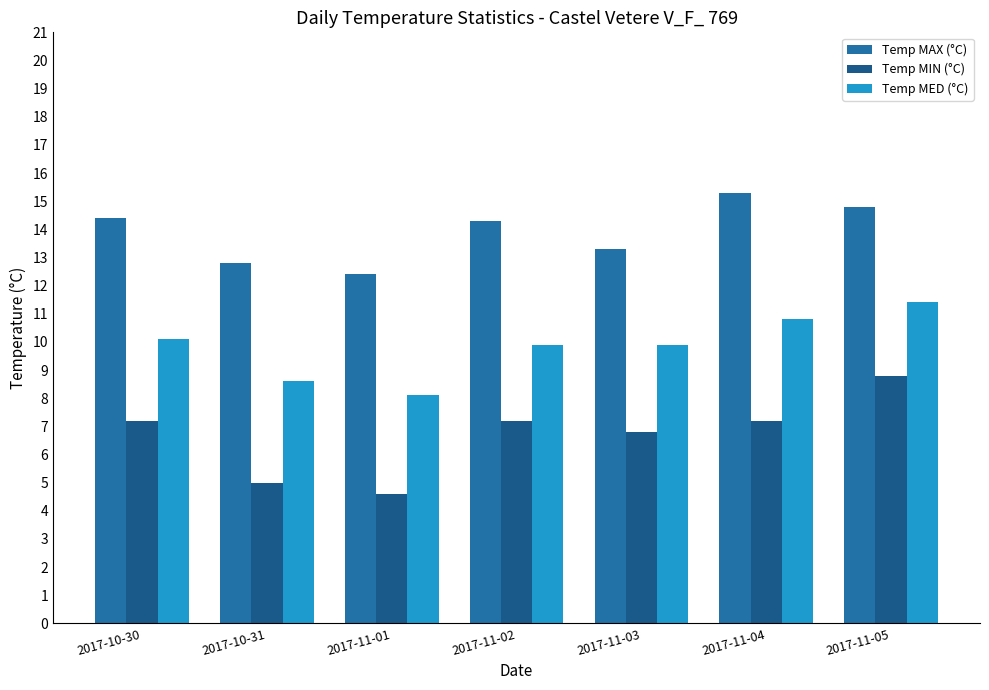

Which category has the lowest value across all series?

2017-11-01